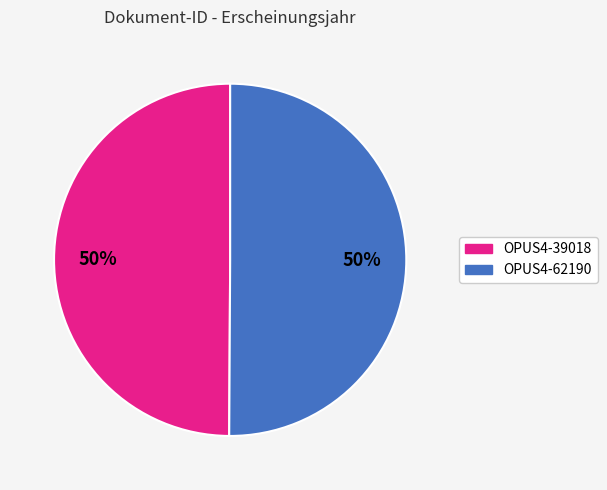

Combined, do OPUS4-62190 and OPUS4-39018 account for over 50%?

Yes